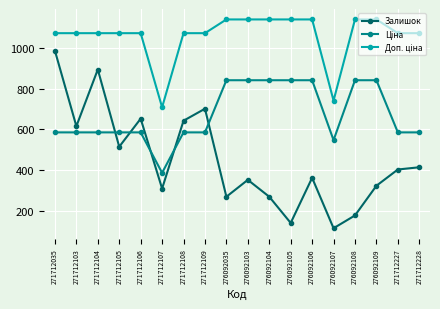

Which series changed the most between 271712108 and 276092105?

Залишок